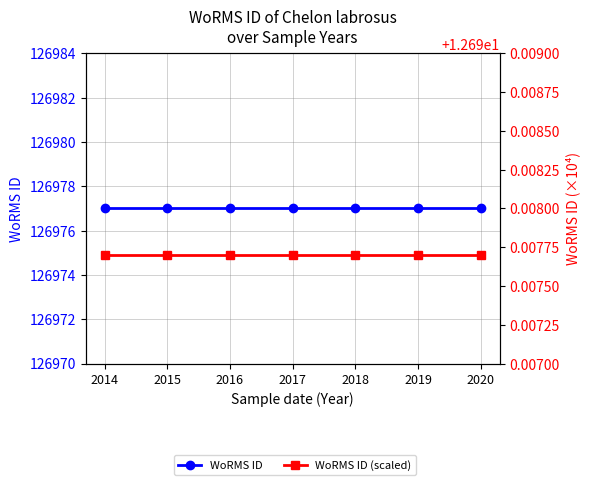

Reading left to right, extract all data points from this chart.

WoRMS ID: 2014=126977.0	2015=126977.0	2016=126977.0	2017=126977.0	2018=126977.0	2019=126977.0	2020=126977.0
WoRMS ID (scaled): 2014=12.7	2015=12.7	2016=12.7	2017=12.7	2018=12.7	2019=12.7	2020=12.7